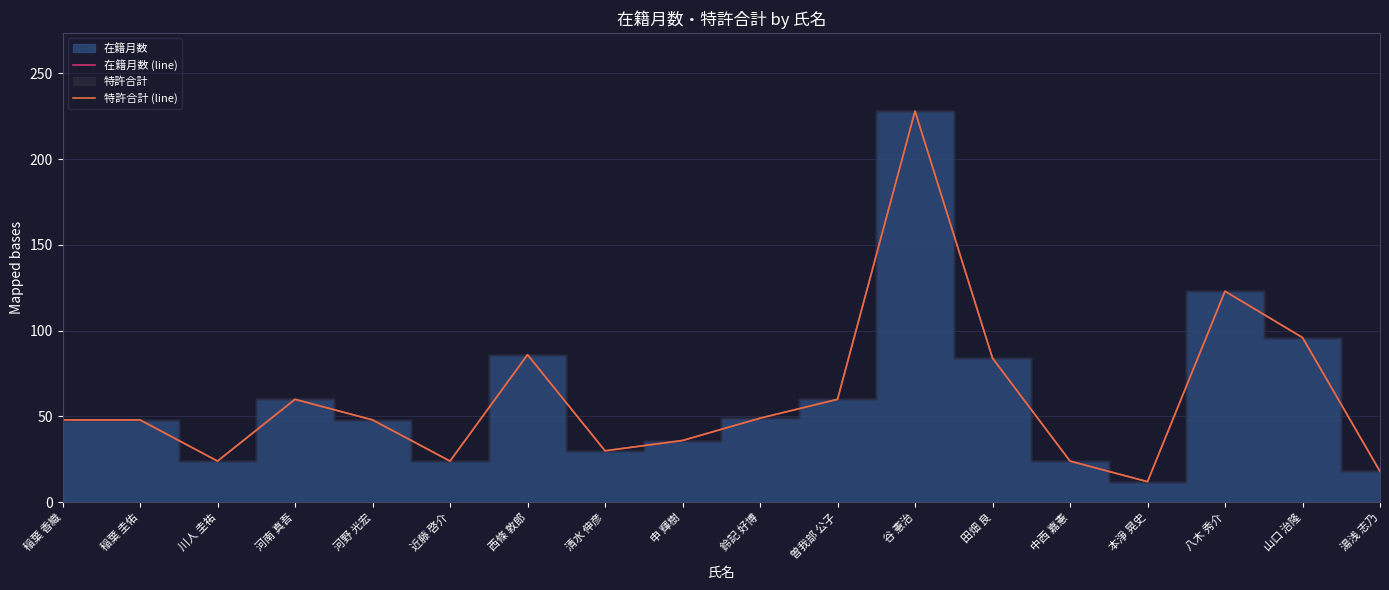

How many data points in 在籍月数 (line) are less than 48?

7